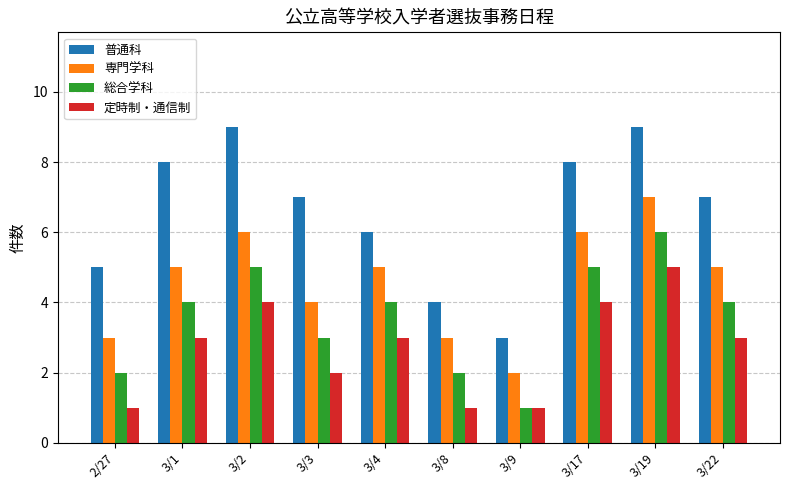

Is the value of 専門学科 at 3/8 greater than the value of 定時制・通信制 at 3/9?

Yes